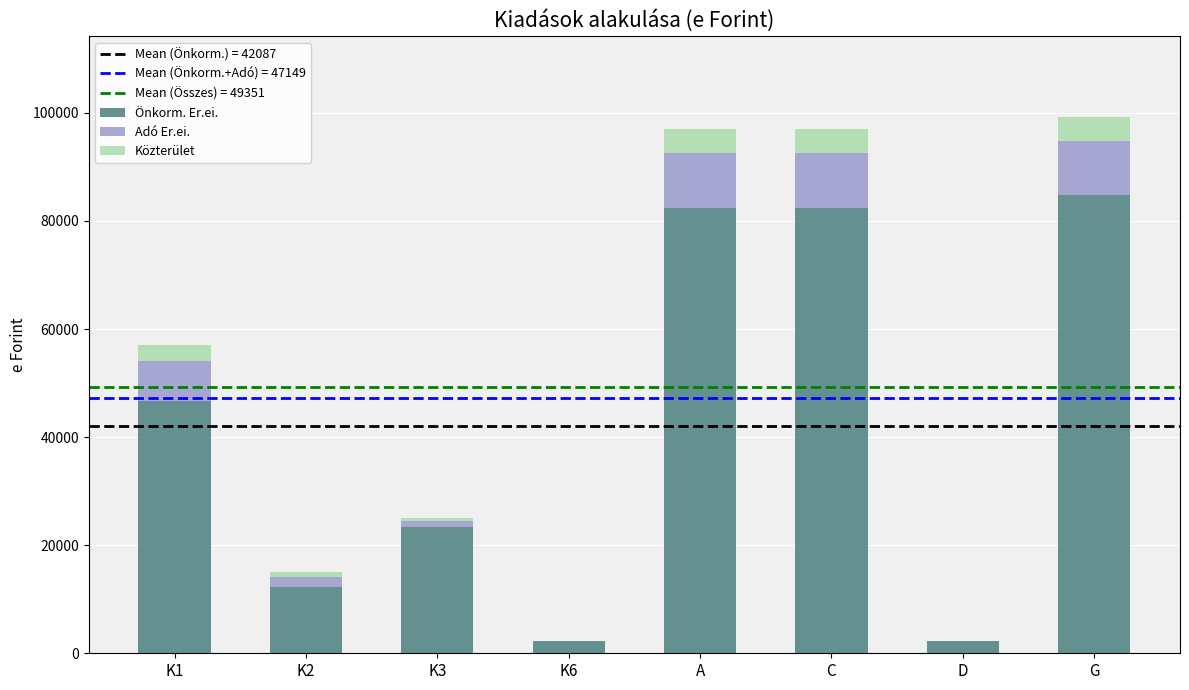

Are the bars horizontal?

No